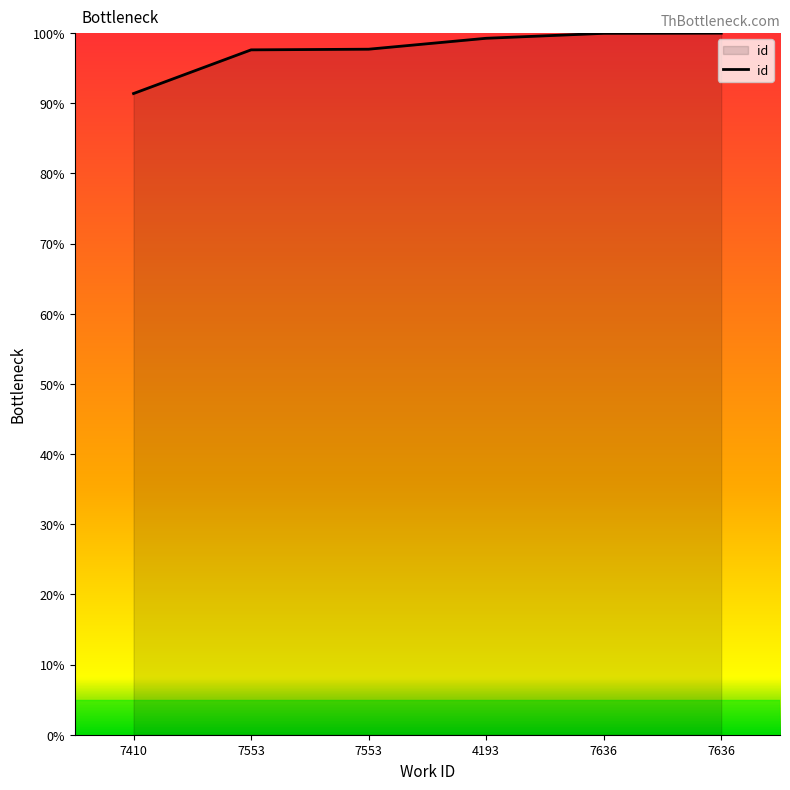

Reading left to right, what are all the values shown in this chart?

91.4	97.6	97.7	99.3	100.0	100.0